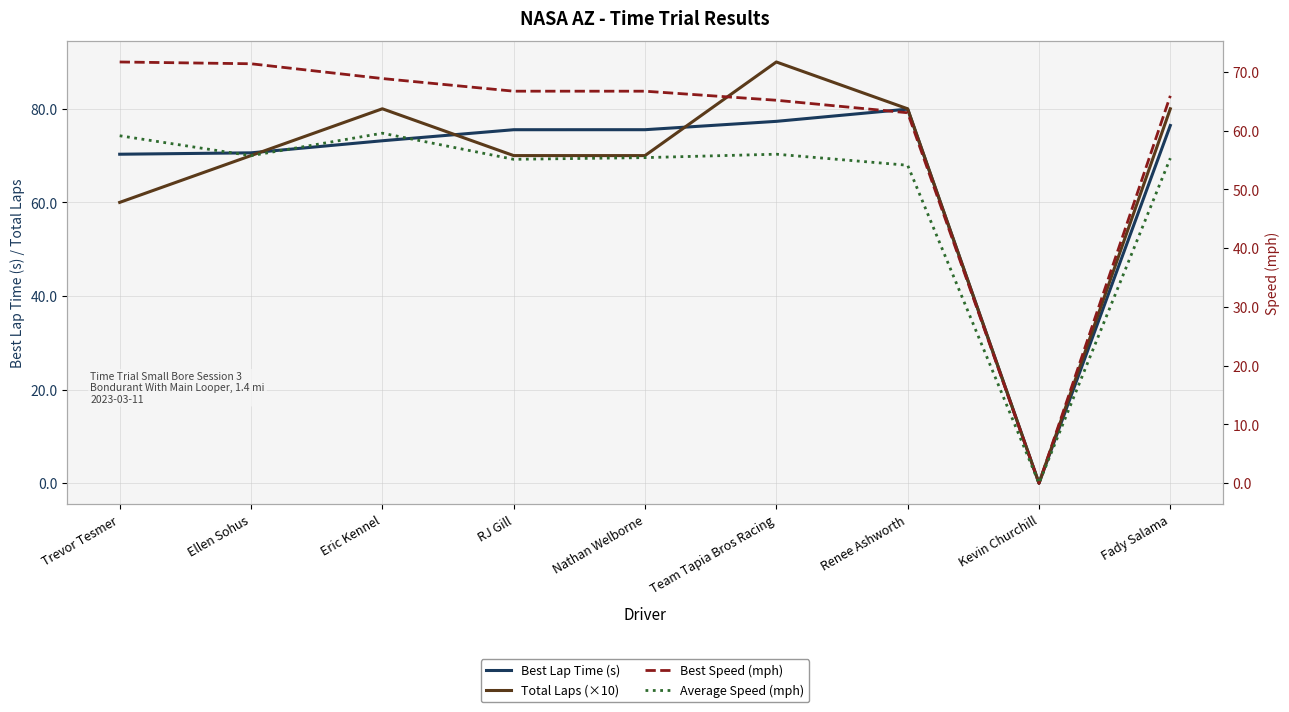

What is the label of the 8th point from the left?

Kevin Churchill